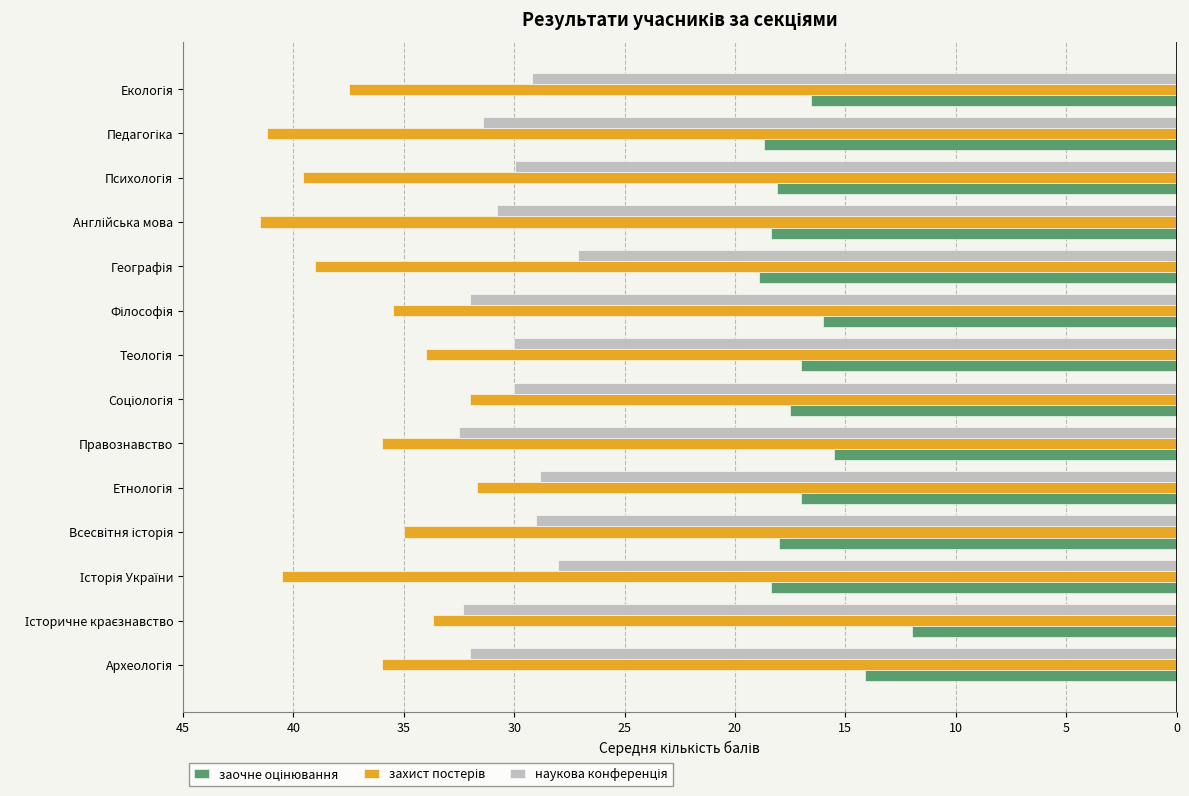

How many series are shown in this chart?

3